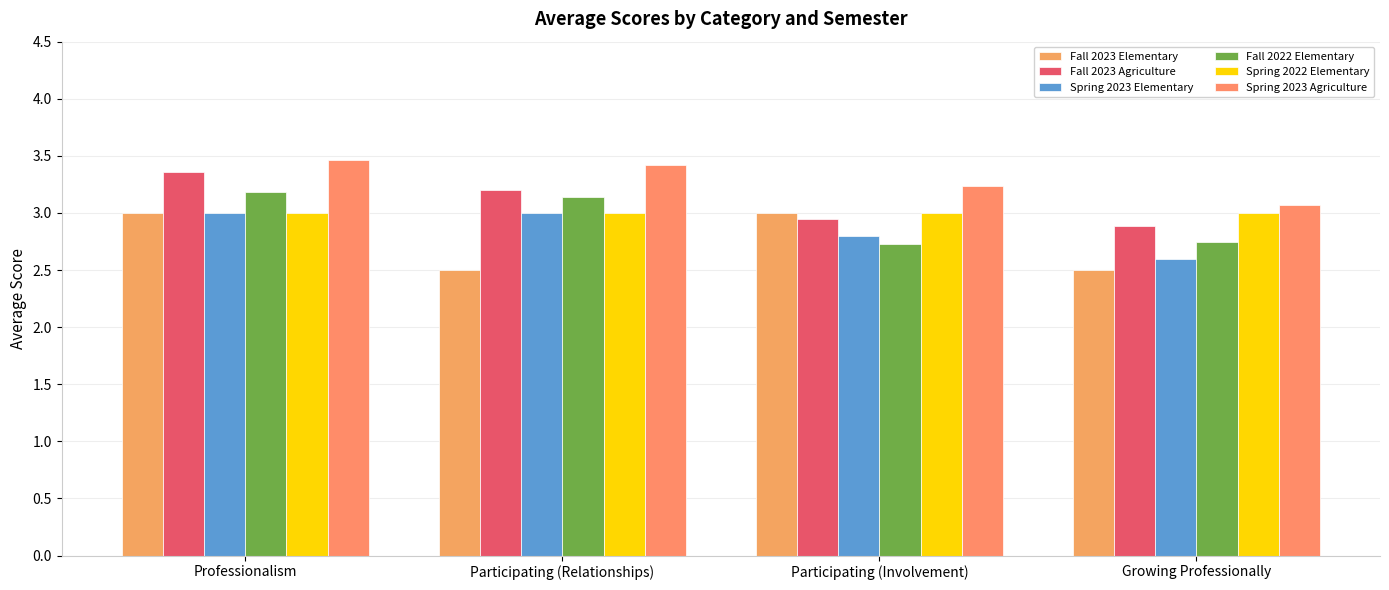

How many categories are shown in the chart?

4